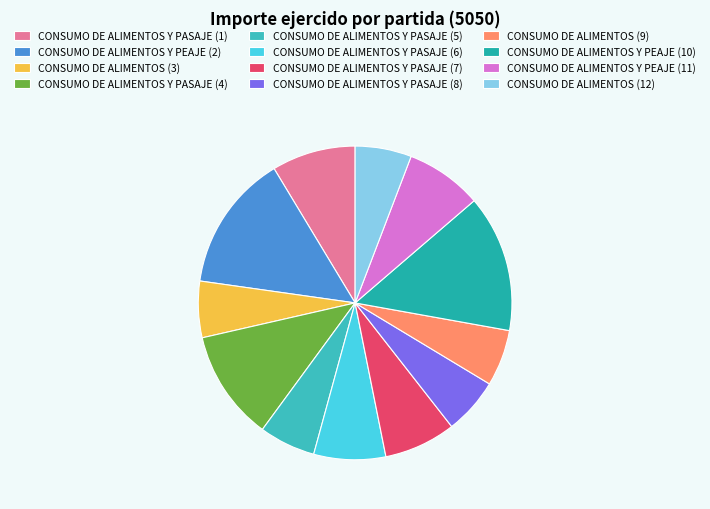

Which has a higher value, CONSUMO DE ALIMENTOS Y PEAJE (11) or CONSUMO DE ALIMENTOS (9)?

CONSUMO DE ALIMENTOS Y PEAJE (11)